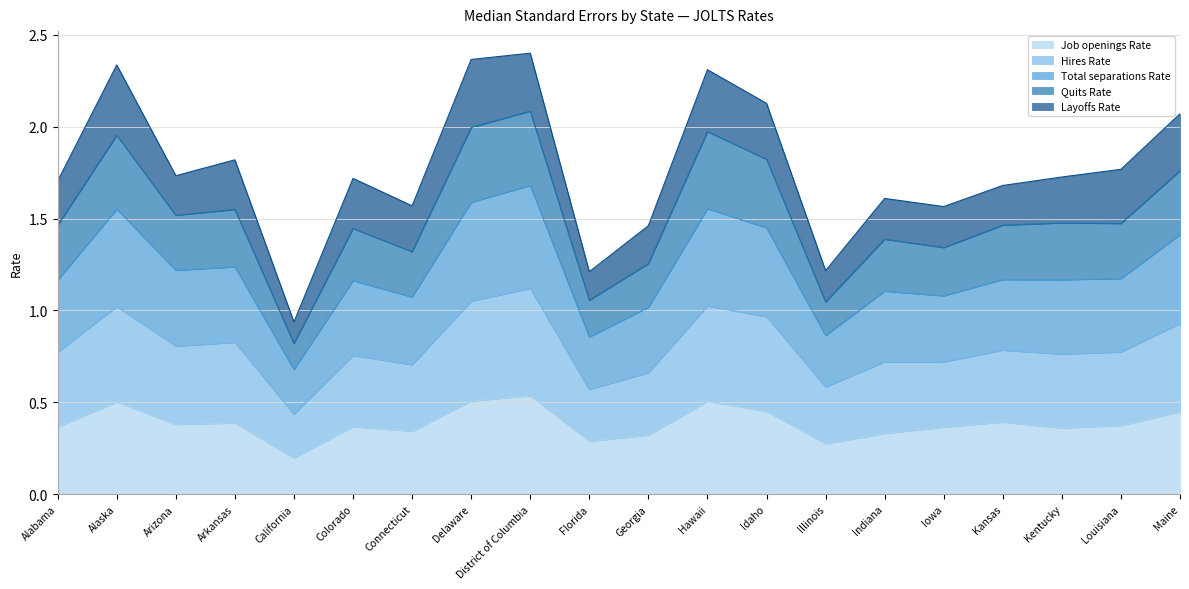

At which label does Job openings Rate reach its minimum?

California